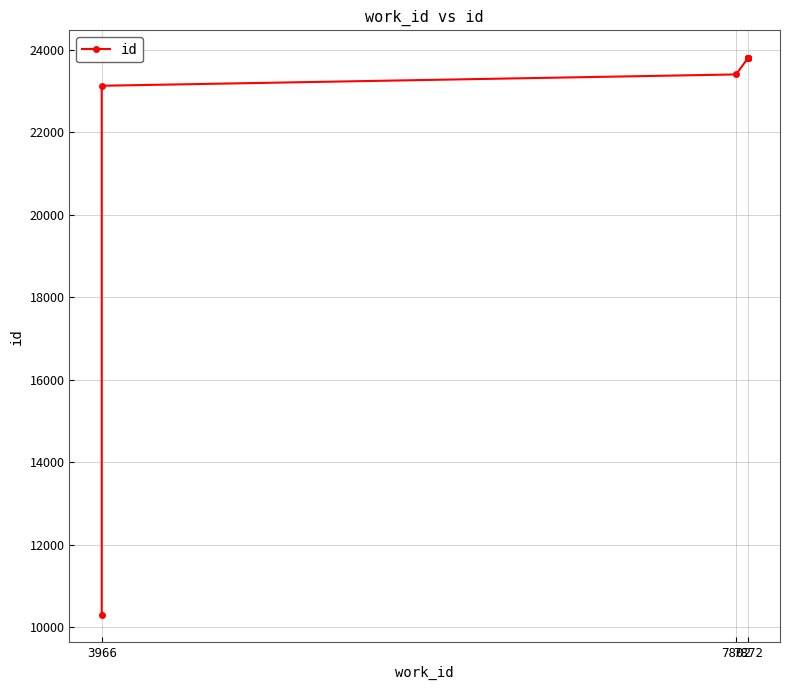

True or false: there are more than 0 points higher than both neighbors.

False